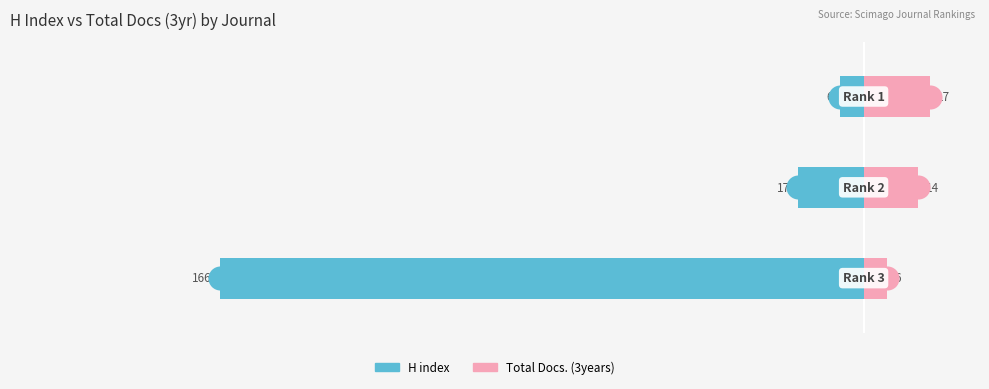

Which series has the widest spread of Y values?

H index